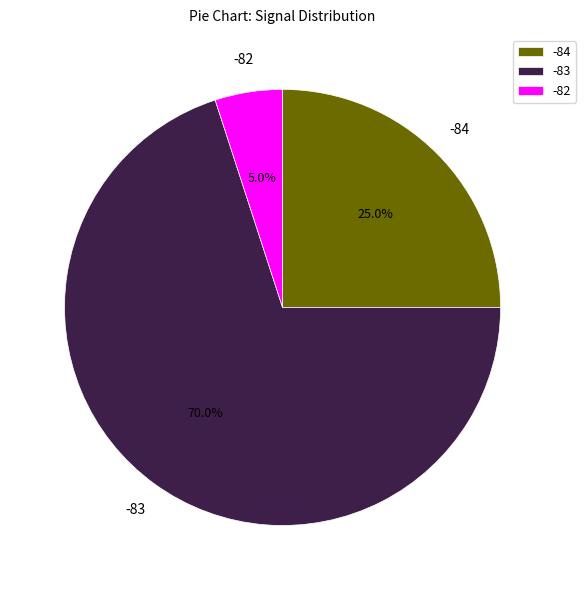

Which slice is the smallest?

-82